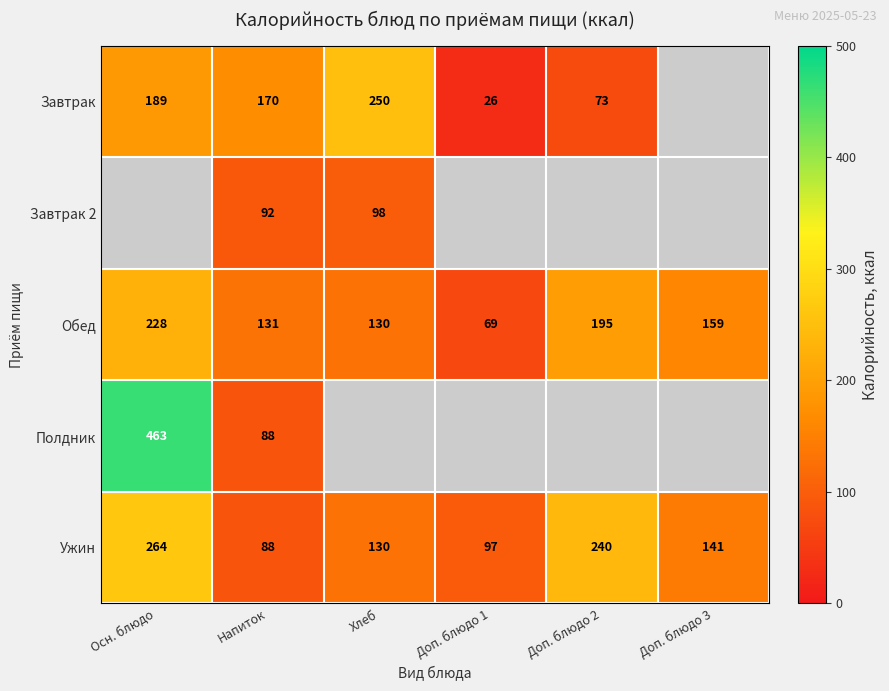

What is the maximum value for Ужин?

264